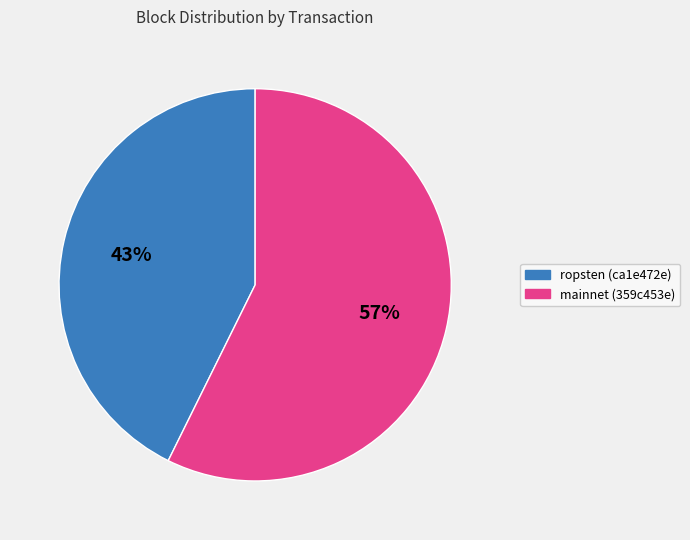

To the nearest percent, what is the average slice percentage?

50%